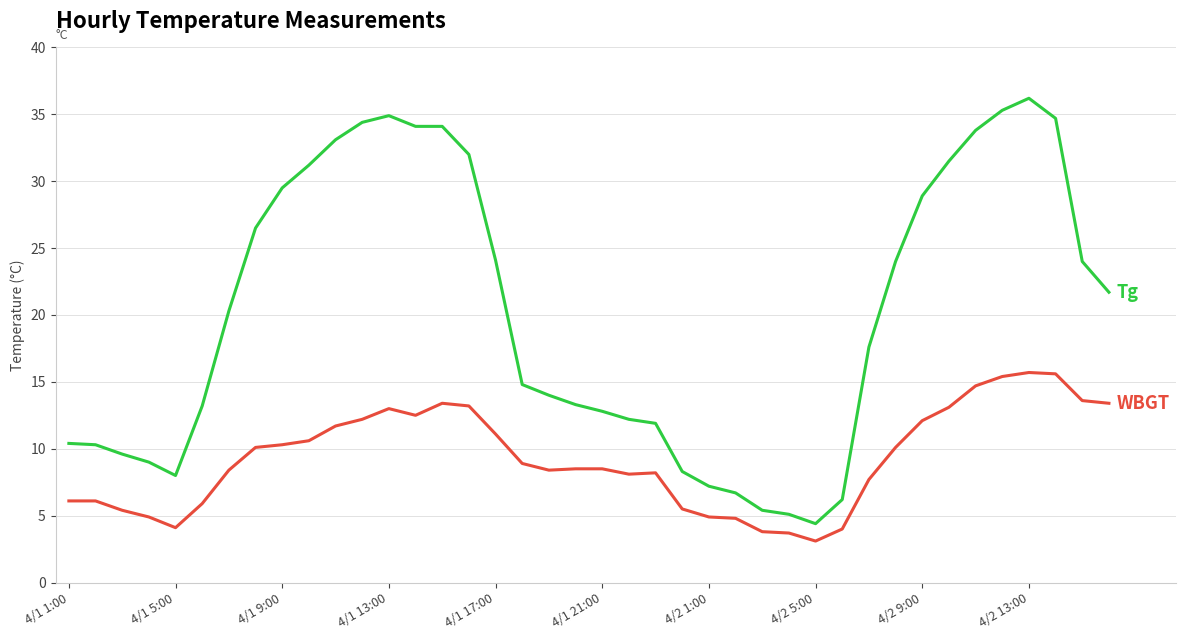

Count the number of data series in this chart.

2